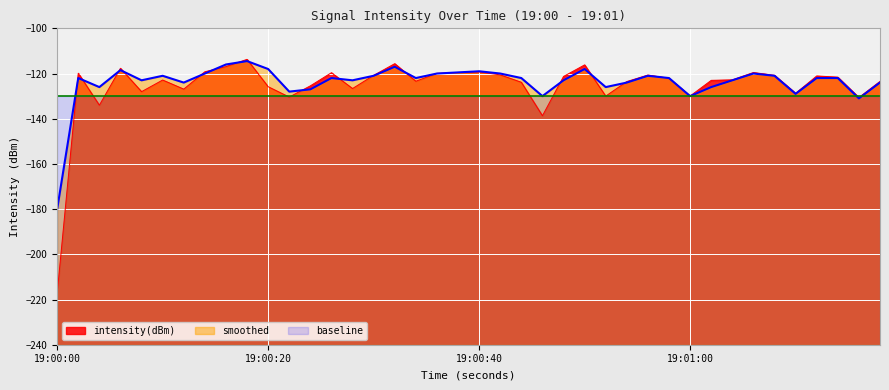

At 19:00:00, list the series in order from smallest to largest.

intensity(dBm), smoothed, baseline